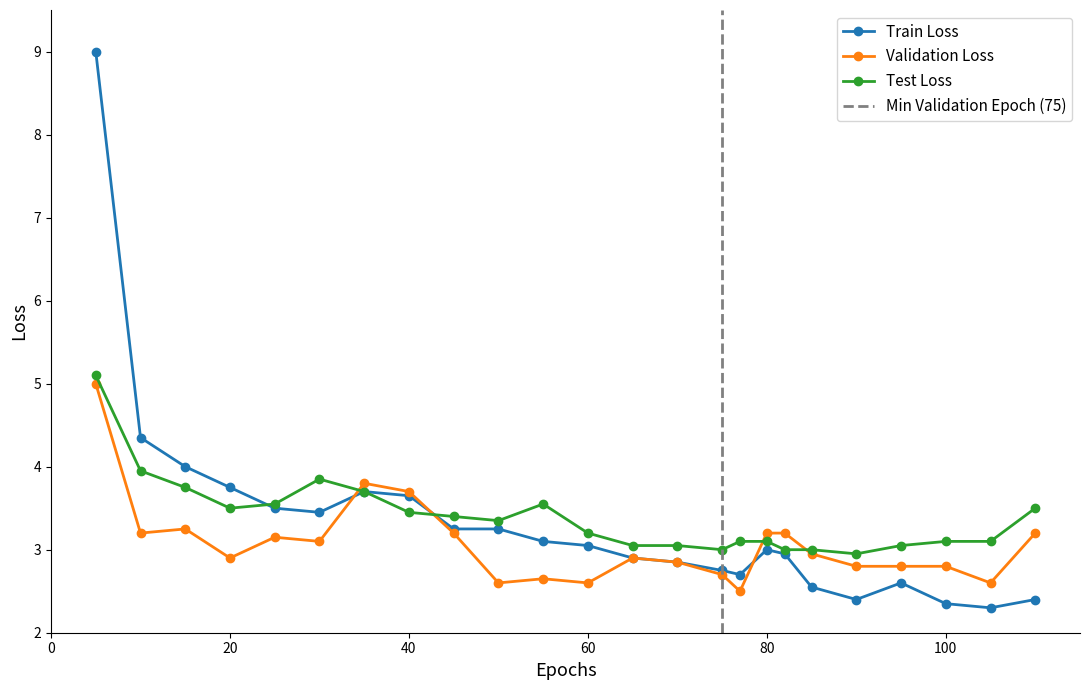

In Test Loss, how many points are lower than both neighbors (excluding endpoints)?

4